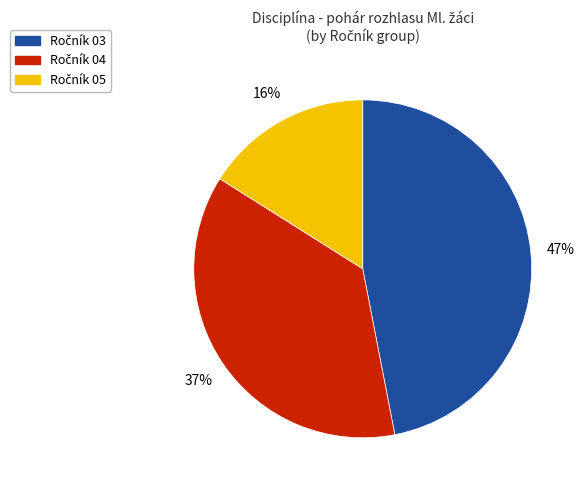

To the nearest percent, what is the average slice percentage?

33%